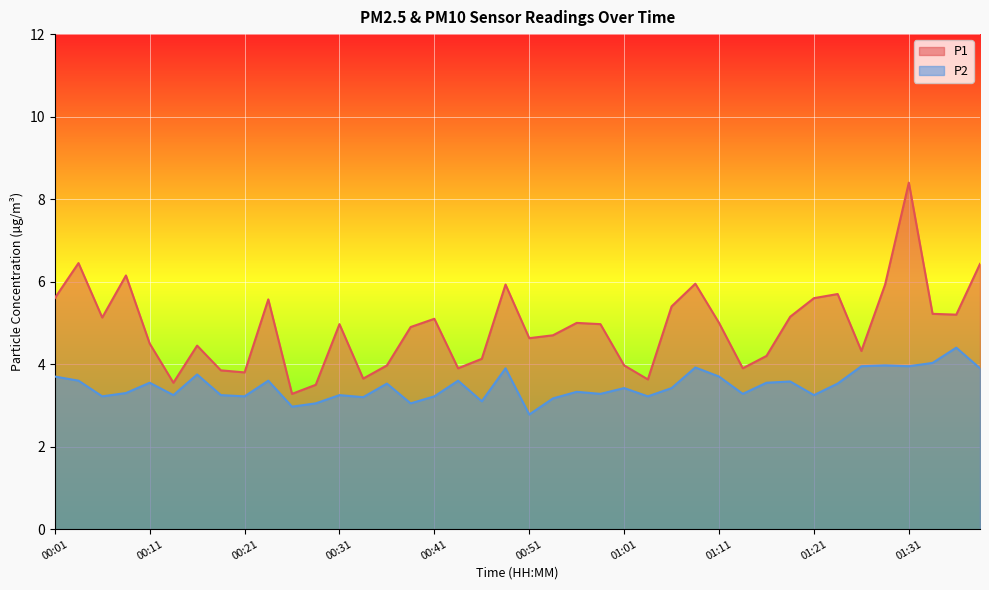

Is it true that P1 equals 3.8 at 00:21?

True